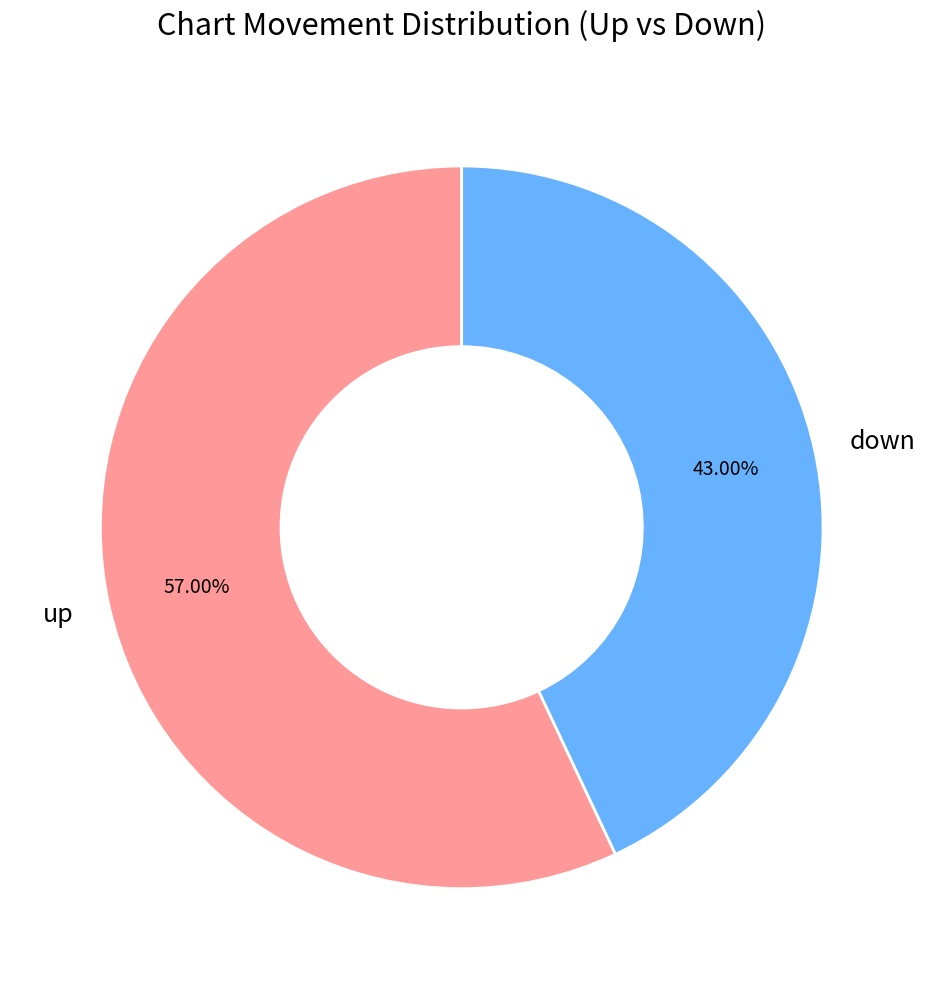

To the nearest percent, what percentage of the pie is up?

57%